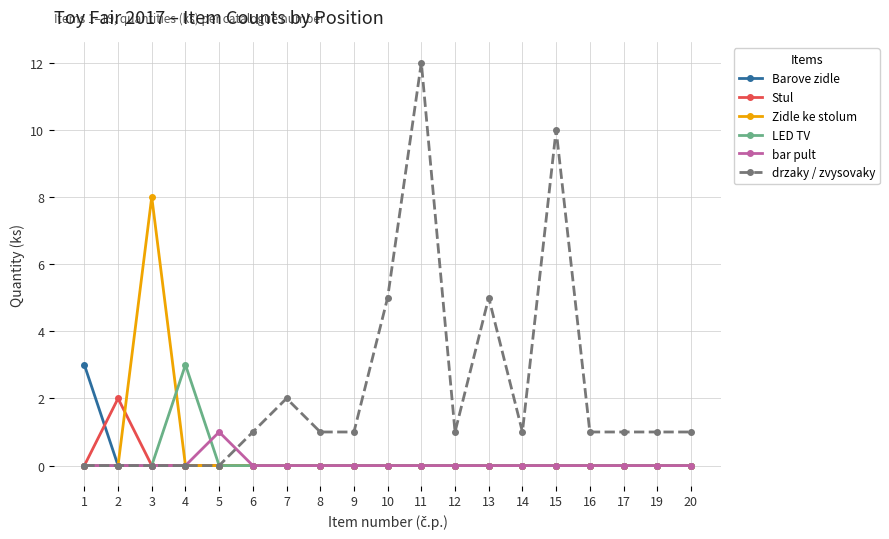

How many lines are shown in the chart?

6